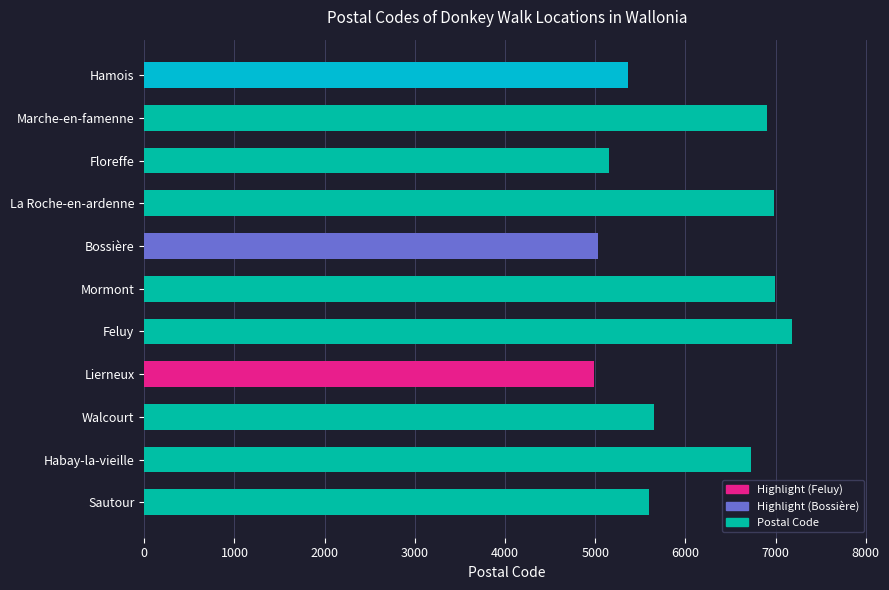

Is it true that the value at Feluy is 10603?

False